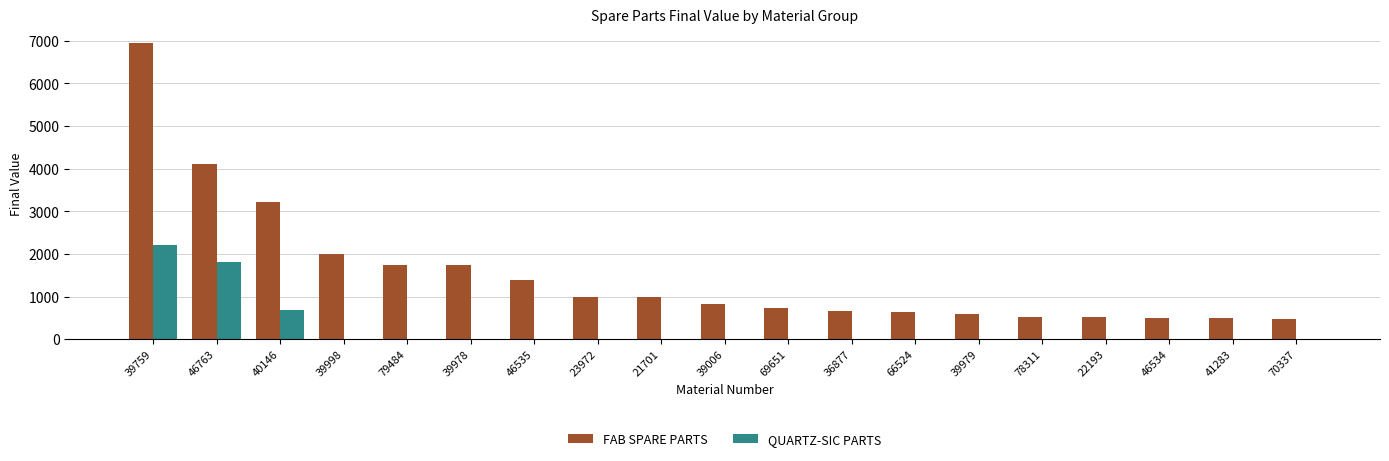

The value of QUARTZ-SIC PARTS at 78311 is 0.0. True or false?

True